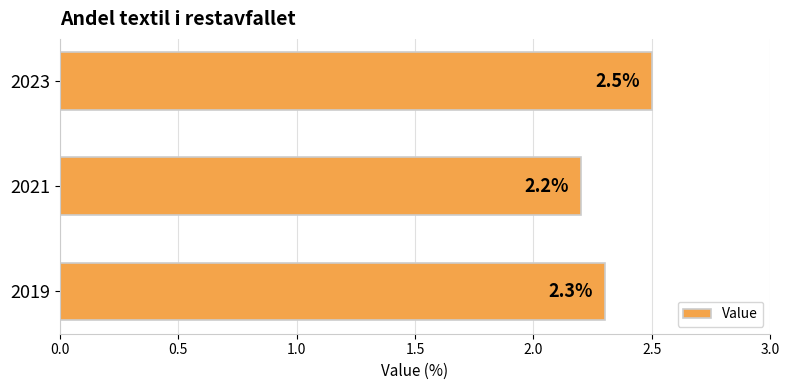

What is the smallest value displayed?

2.2